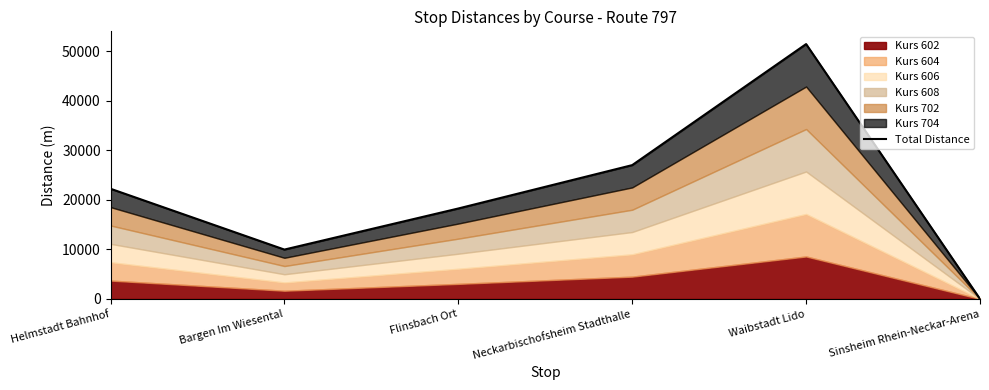

Which has a higher value, Helmstadt Bahnhof or Sinsheim Rhein-Neckar-Arena?

Helmstadt Bahnhof